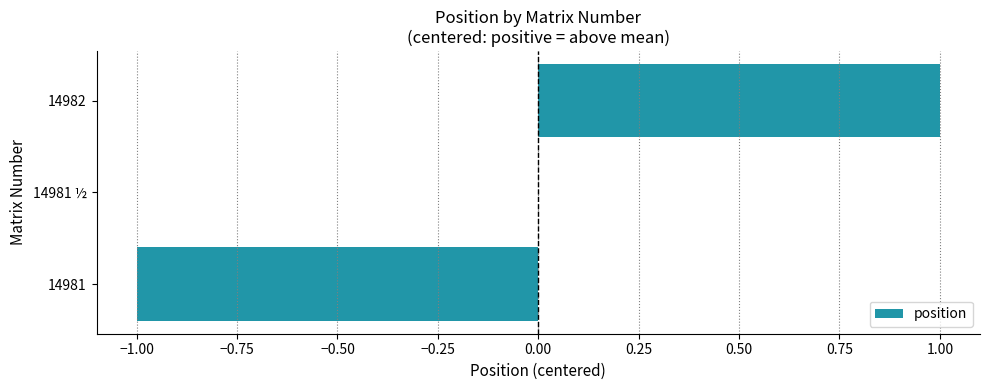

Count the number of data series in this chart.

1